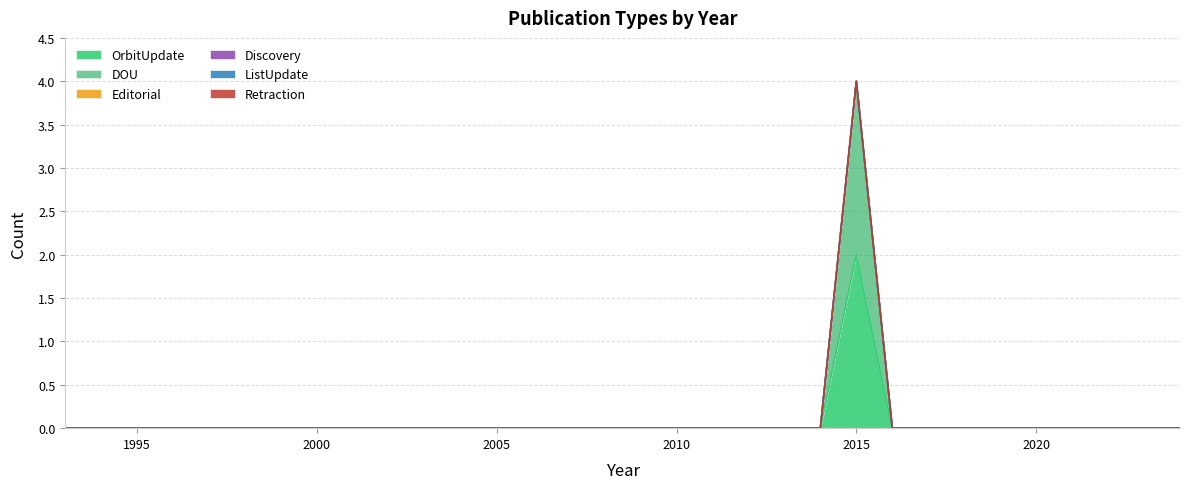

Count the number of categories in the chart.

32